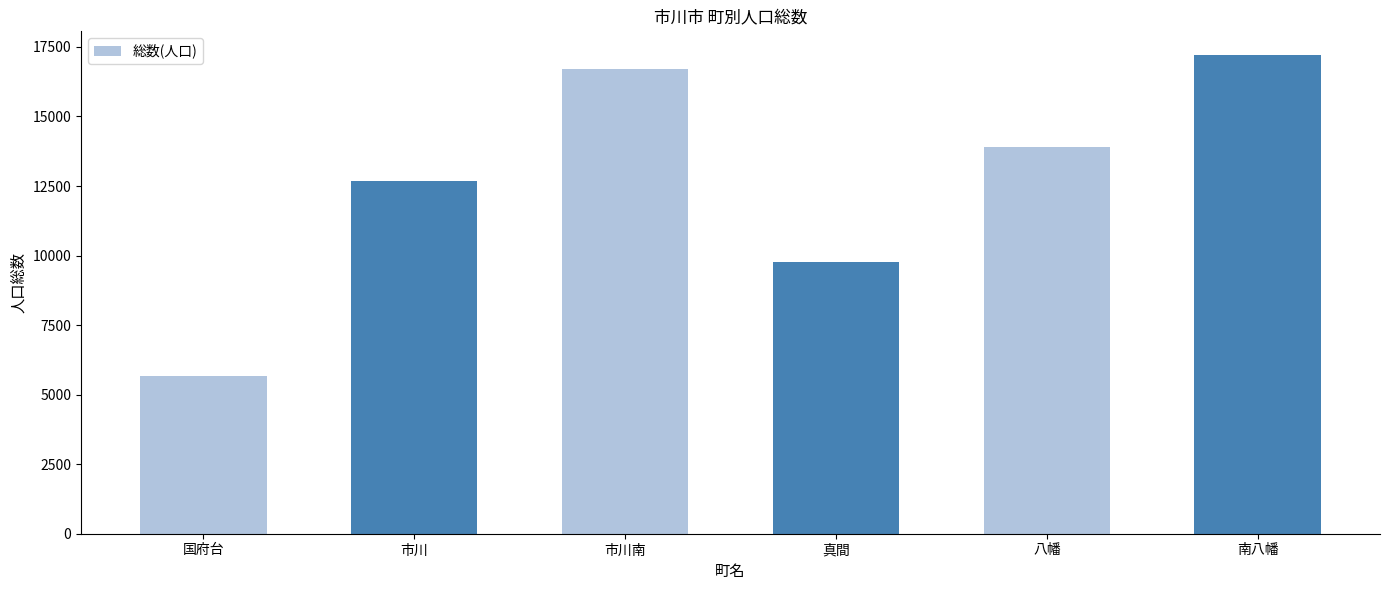

What is the average value?

12659